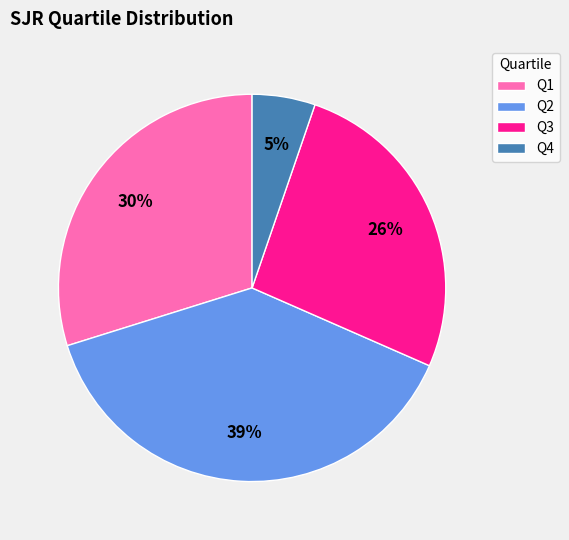

Which has a higher value, Q2 or Q1?

Q2